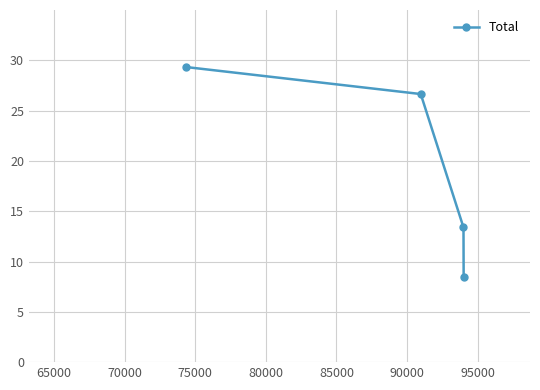

What is the minimum value shown in the chart?

8.5